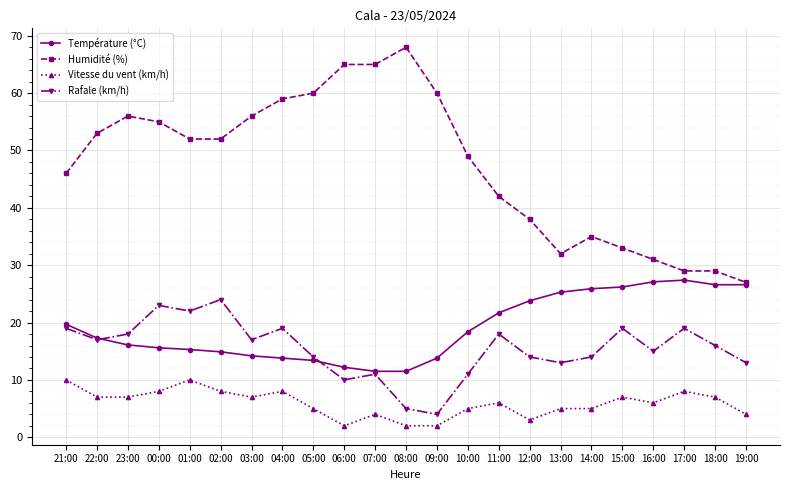

Which series has the largest total across all categories?

Humidité (%)